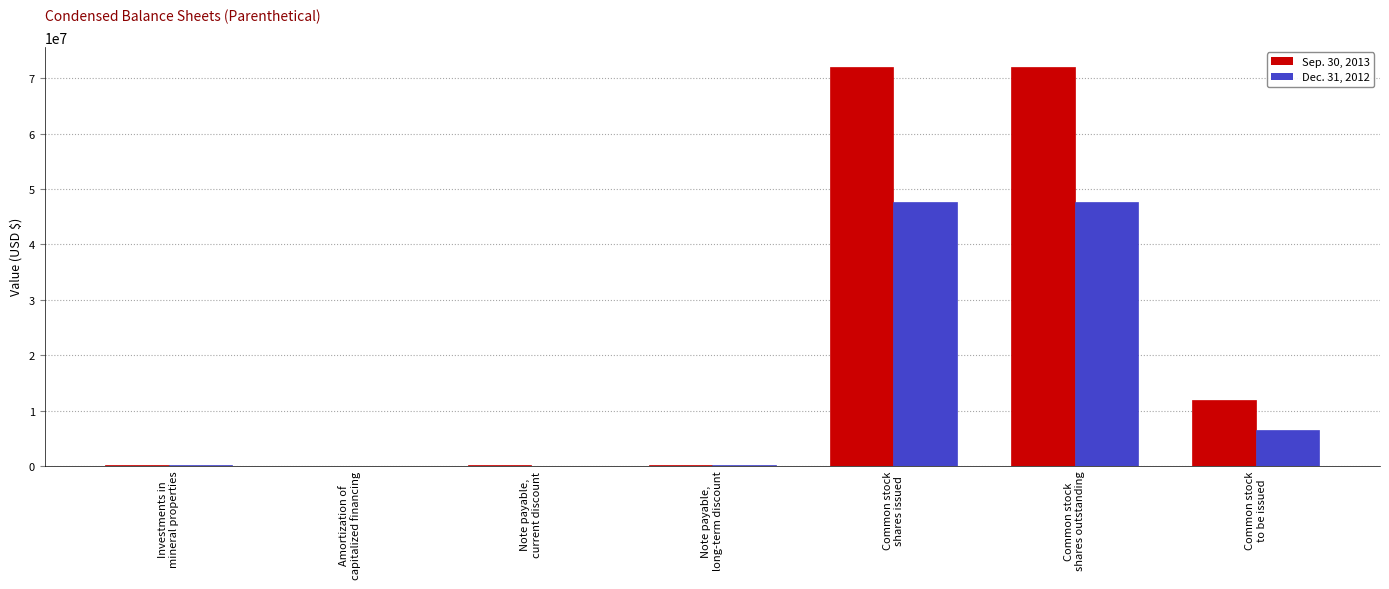

What is the spread (max minus min) of values at Common stock
shares issued?

24447035